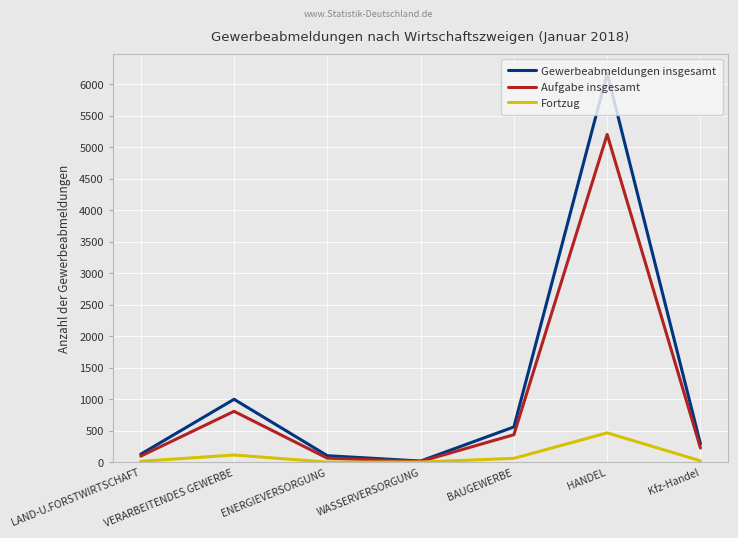

What is the greatest value displayed?

6173